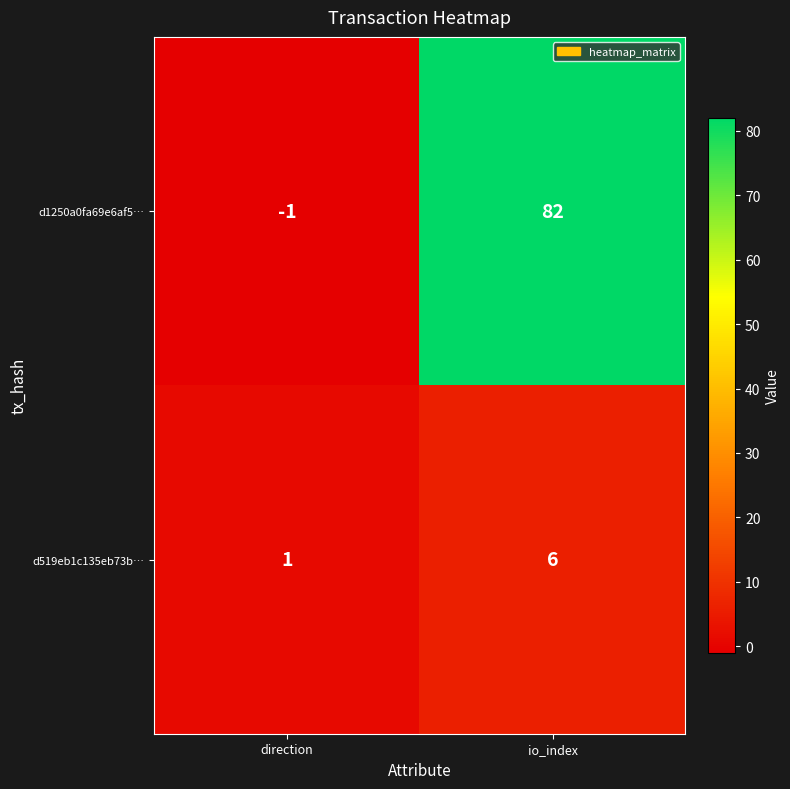

At which category is the sum across all series the highest?

io_index